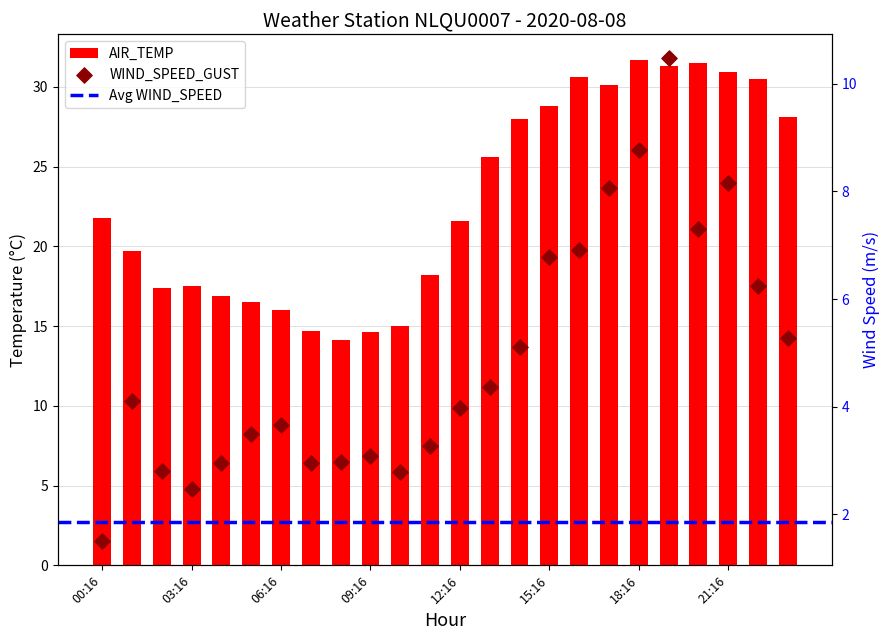

Which series has the largest Y range (max minus min)?

AIR_TEMP